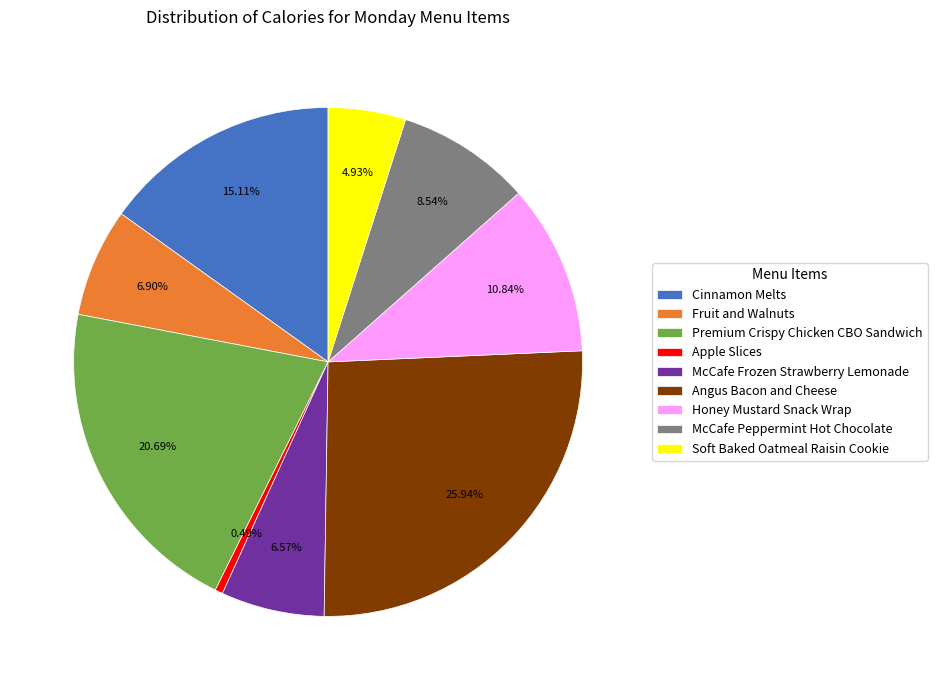

How many slices are in this pie chart?

9